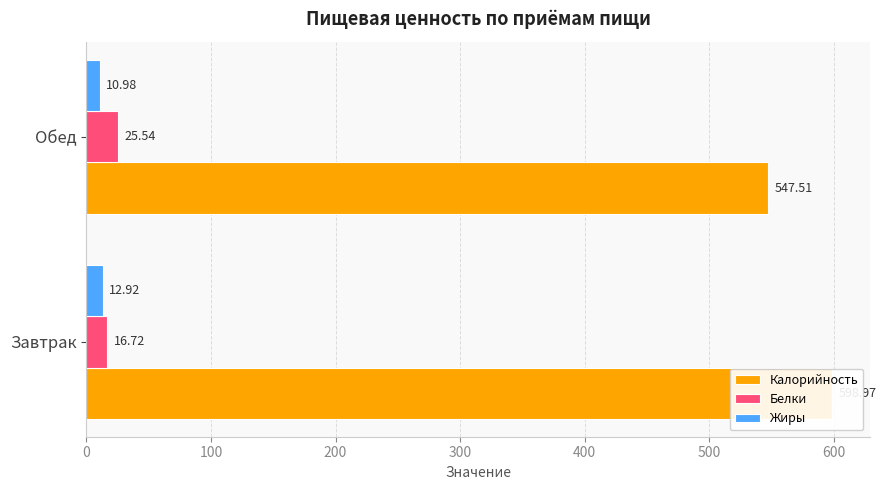

The value of Жиры at Завтрак is 5.7. True or false?

False